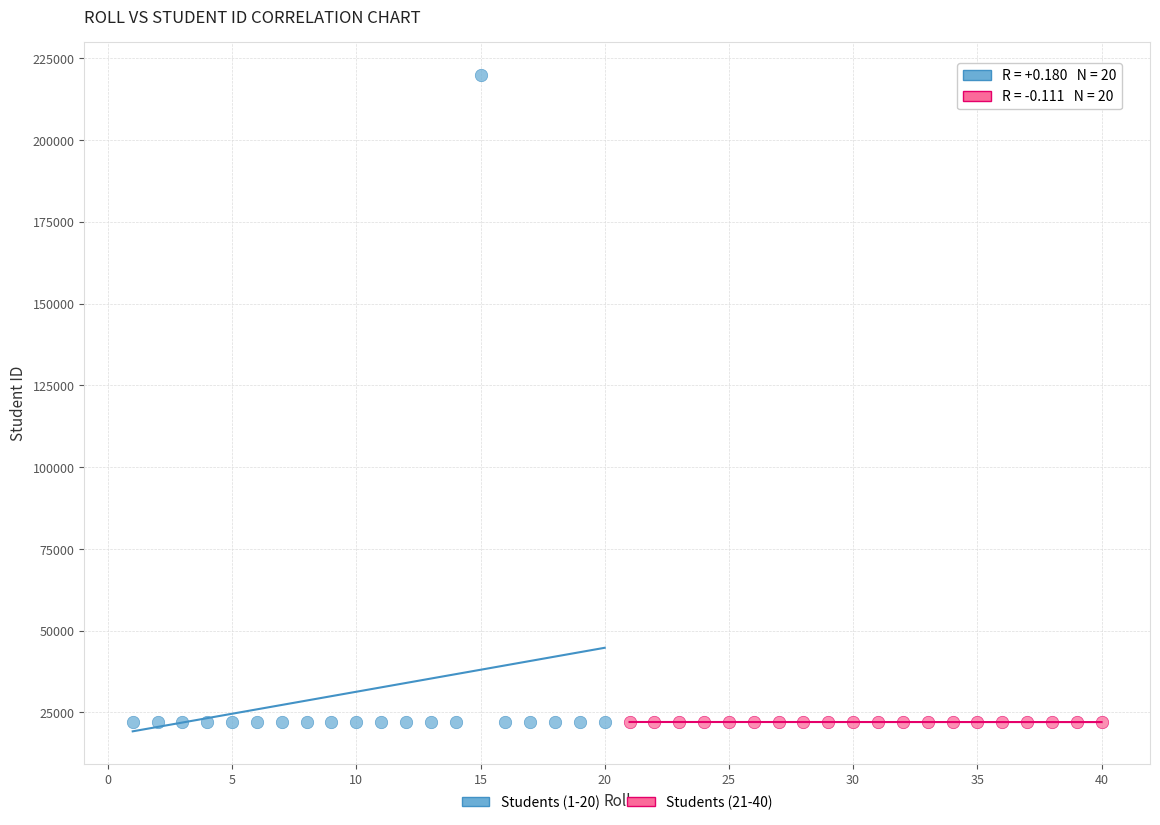

Which series has the widest spread of Y values?

Students (1-20)